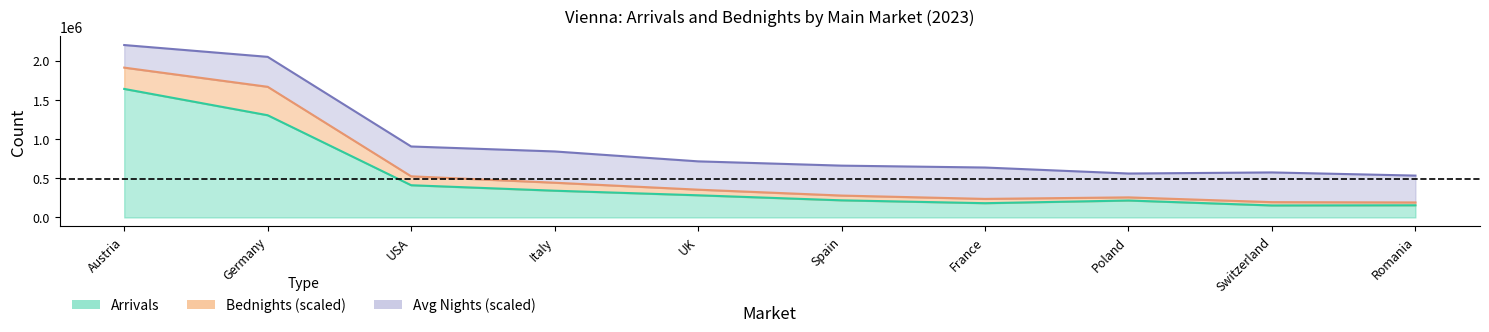

What is the difference between the maximum and minimum values in the Arrivals series?

1486396.0